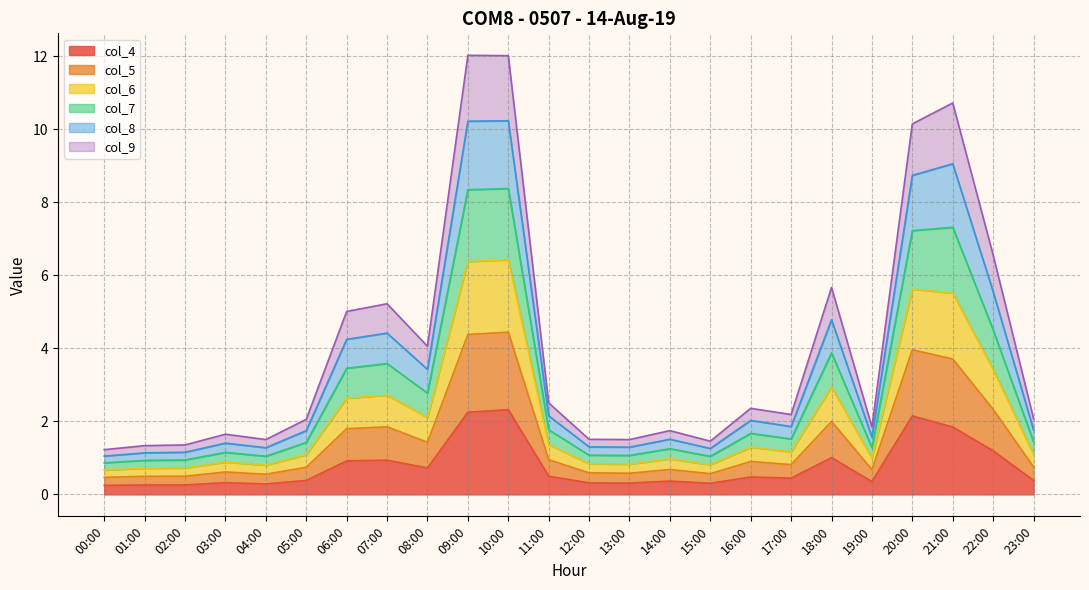

Rank the categories by col_5 value from highest to lowest.

10:00, 09:00, 21:00, 20:00, 22:00, 18:00, 07:00, 06:00, 08:00, 11:00, 16:00, 17:00, 23:00, 05:00, 19:00, 14:00, 03:00, 12:00, 13:00, 04:00, 15:00, 02:00, 01:00, 00:00